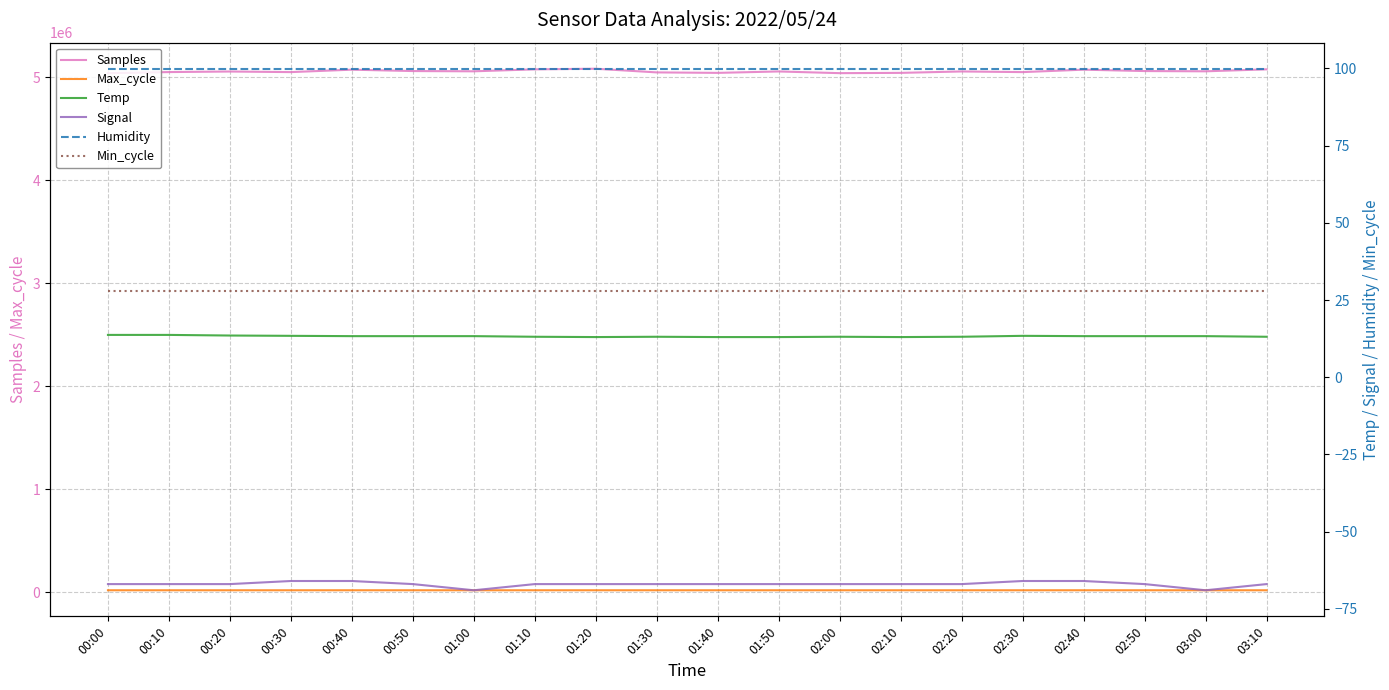

True or false: Temp and Max_cycle intersect in this chart.

False